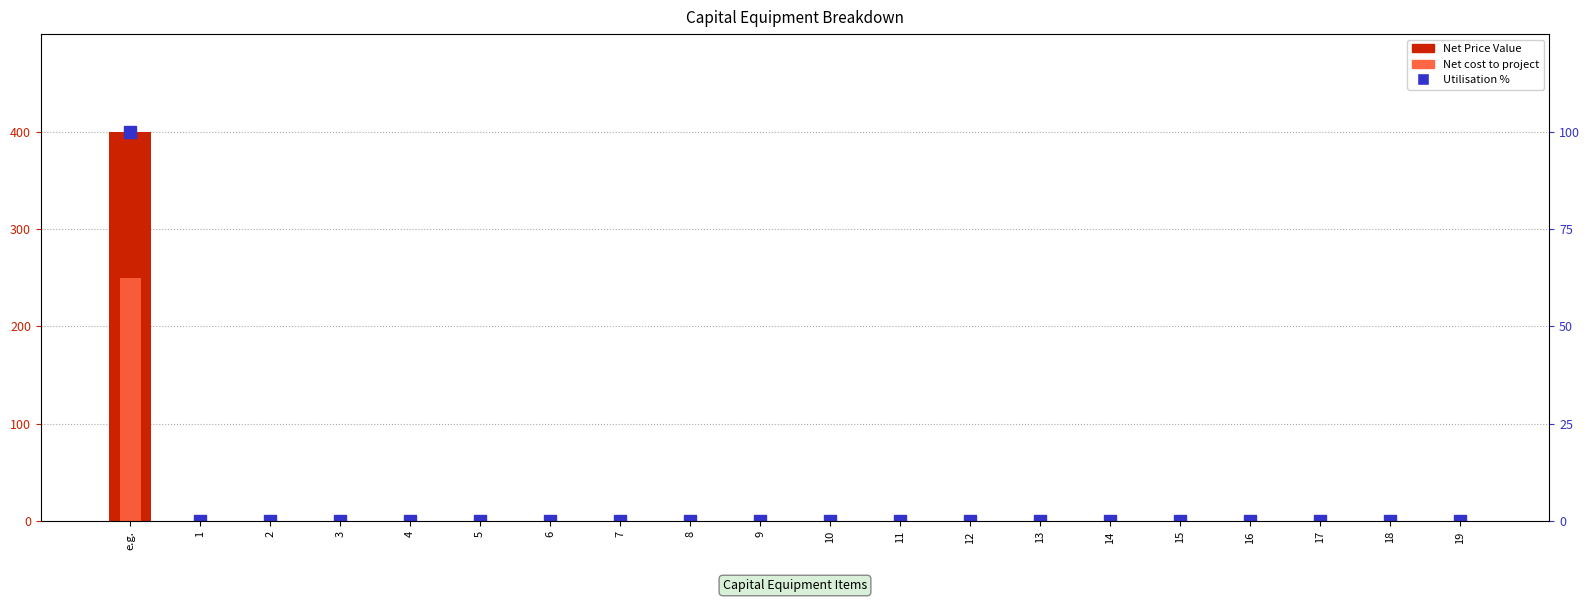

The value of Net Price Value at 18 is 0. True or false?

True